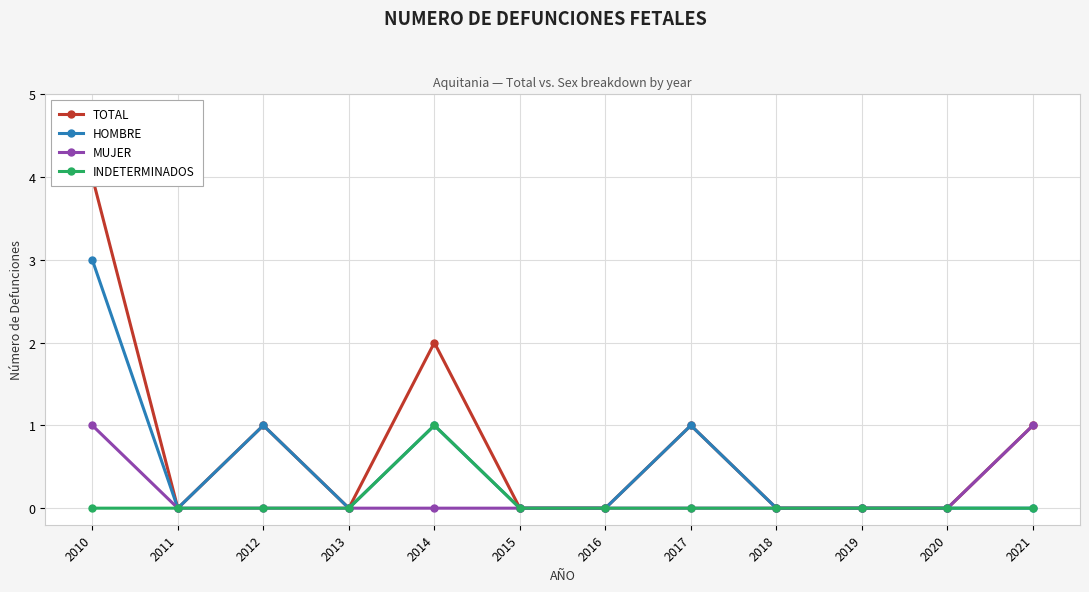

What is the difference between the TOTAL values at 2014 and 2017?

1